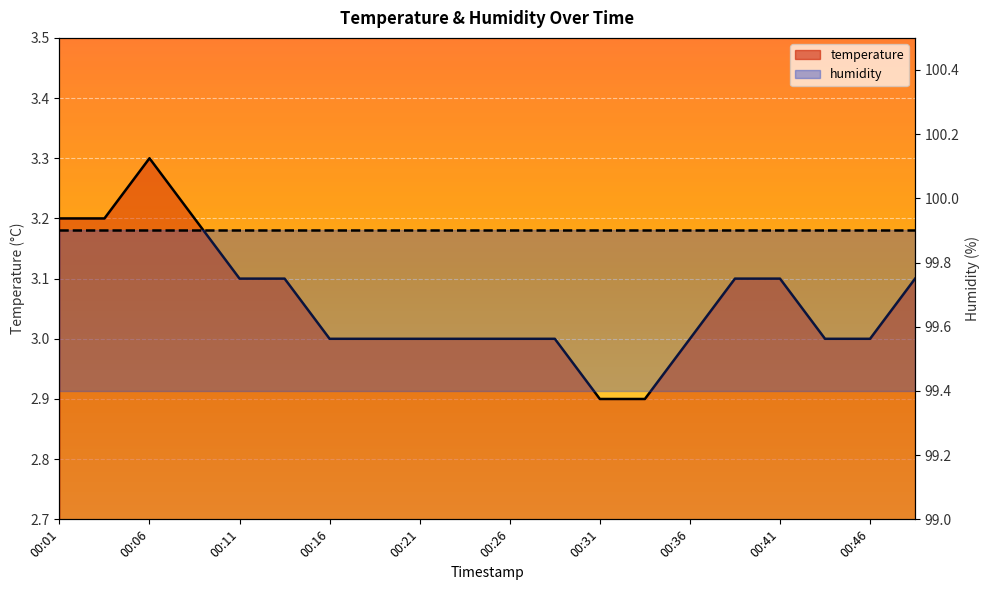

What is the greatest value displayed?

3.3